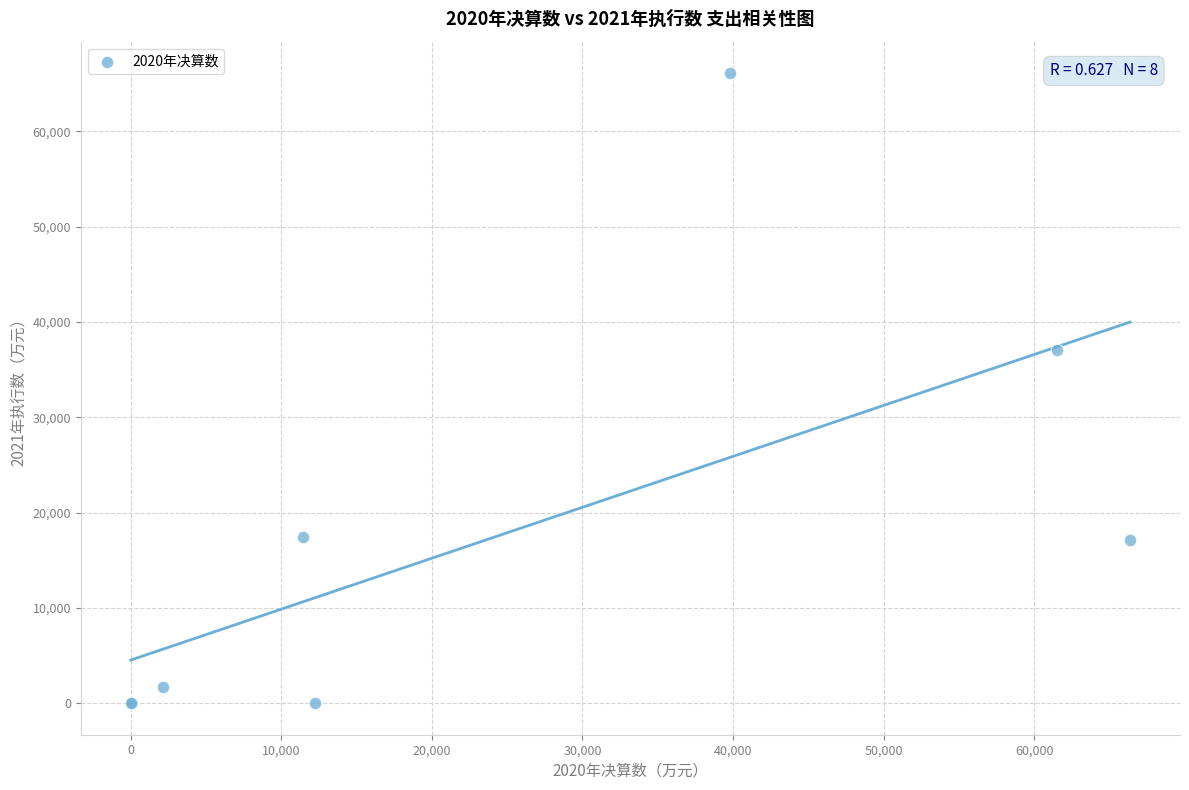

What Y value in the scatter plot is closest to 33060?

37082.6